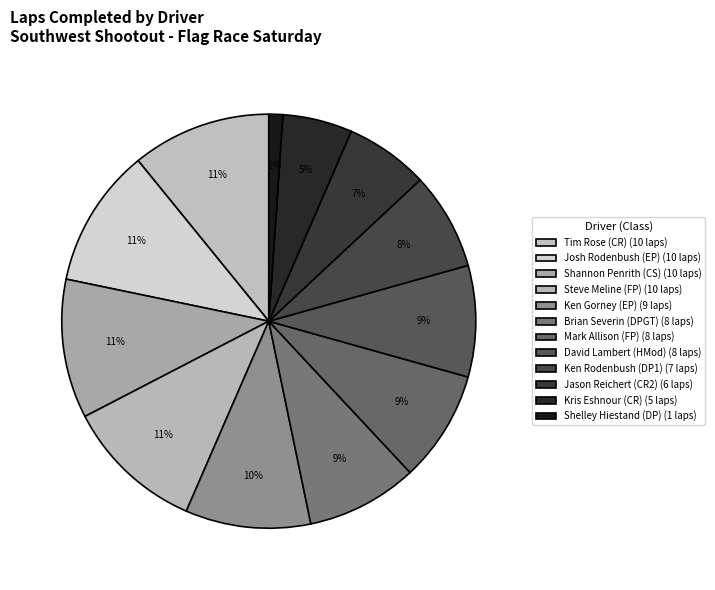

What percentage is the Shelley Hiestand (DP) slice, to the nearest percent?

1%